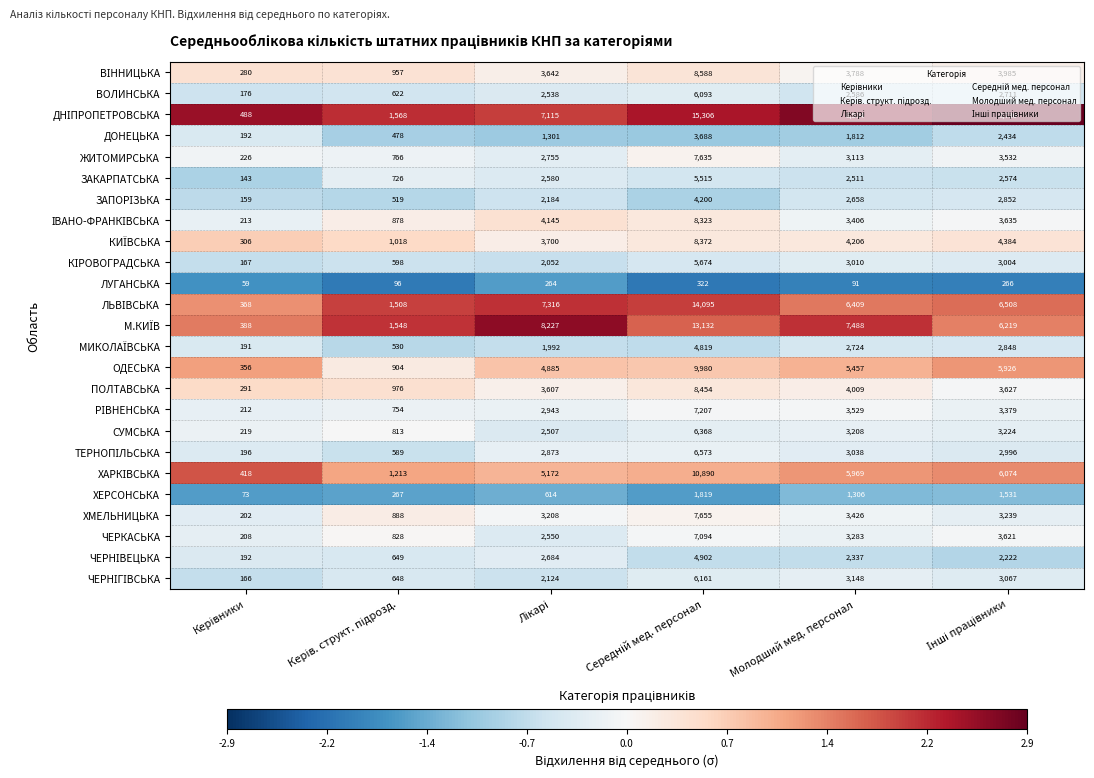

What is the spread (max minus min) of values at Молодший мед. персонал?

8413